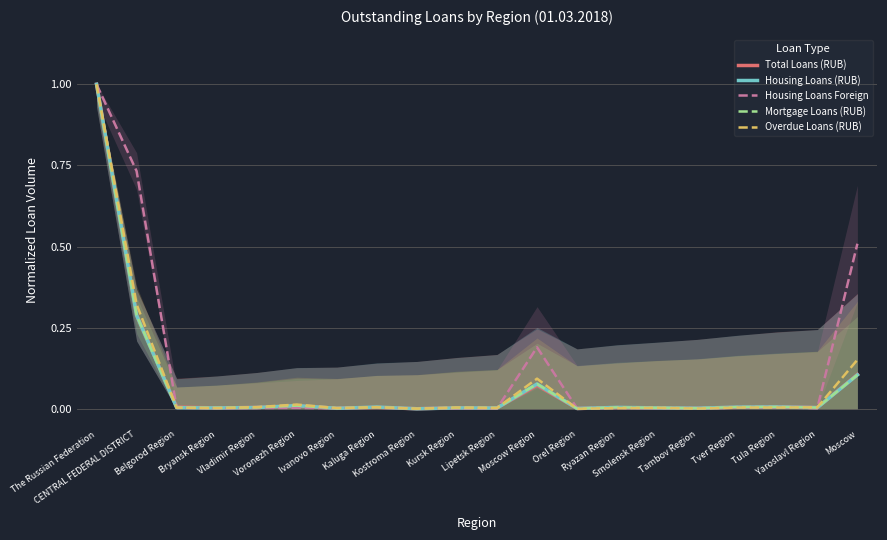

Which has a higher value, Vladimir Region or Kursk Region?

Vladimir Region